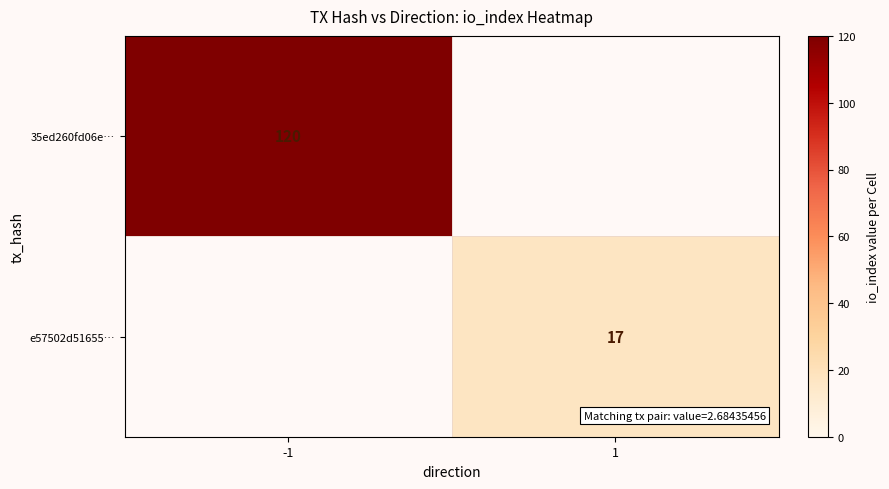

True or false: 35ed260fd06e… has a value of 185 at -1.

False